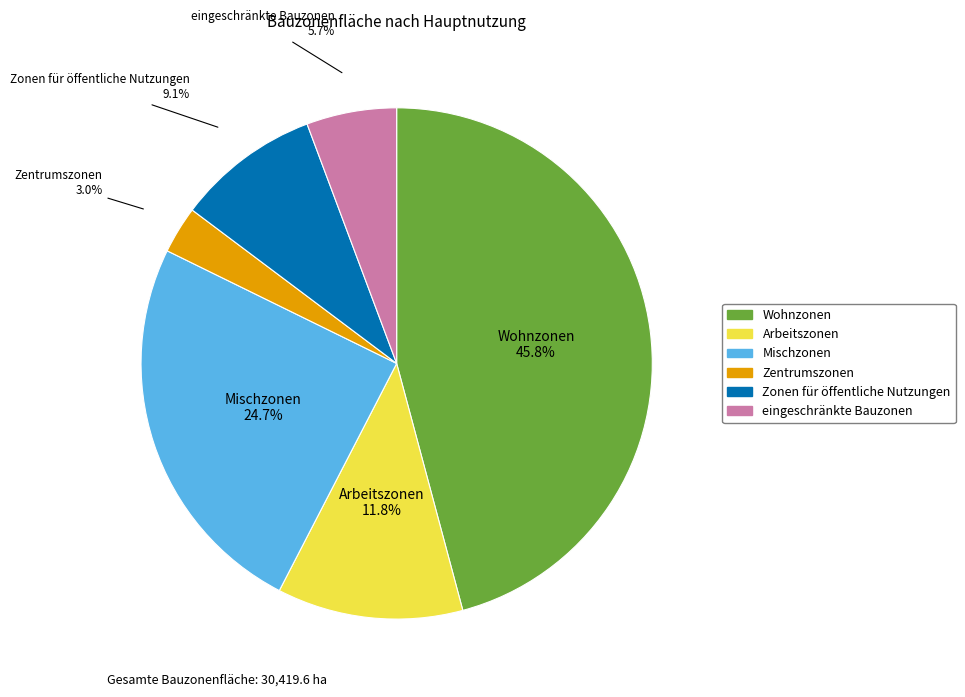

Approximately how many times larger is the value at Zentrumszonen compared to eingeschränkte Bauzonen?

0.5